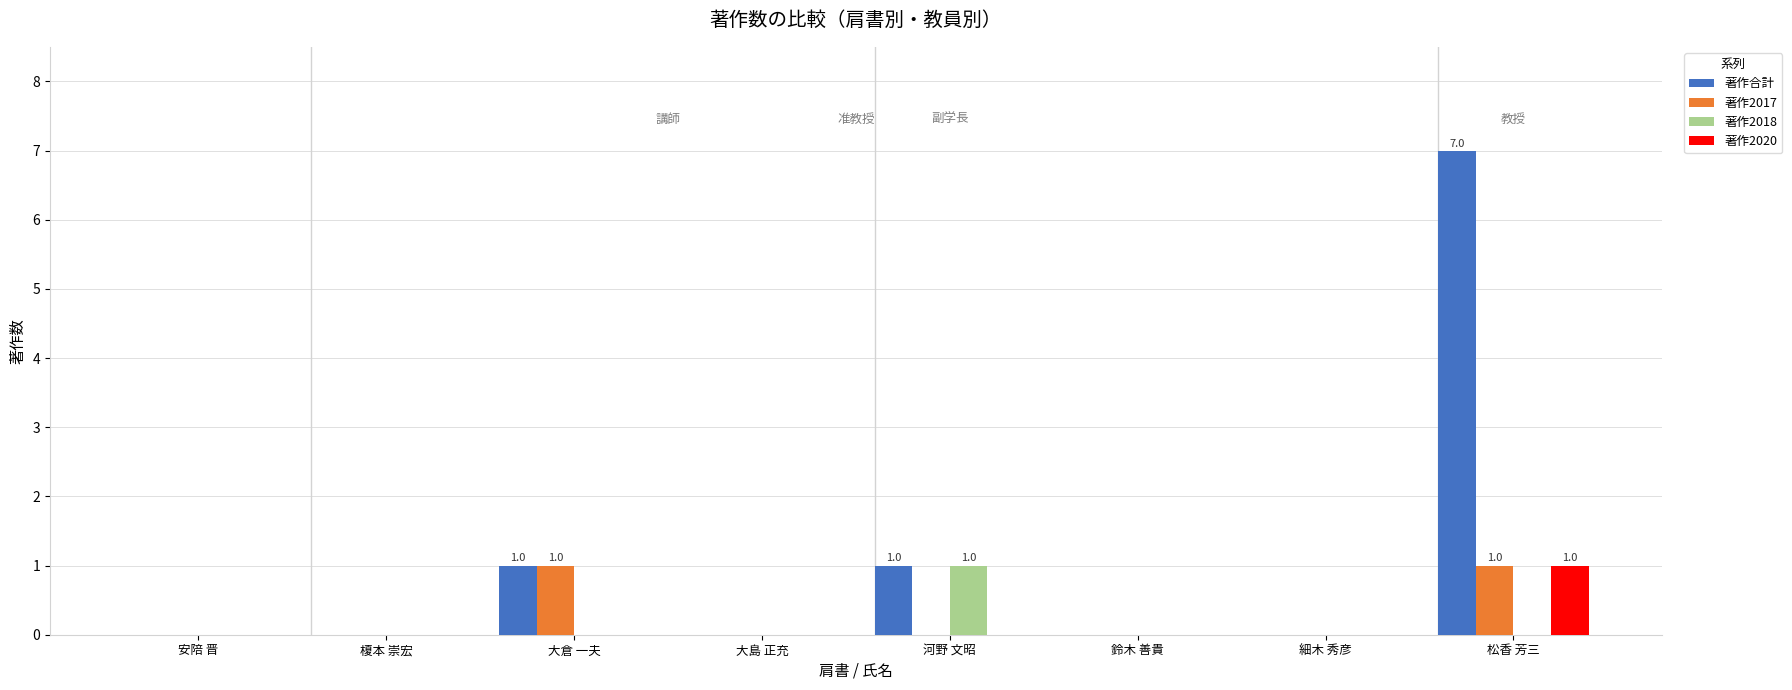

Which label corresponds to the largest value in the chart?

松香 芳三